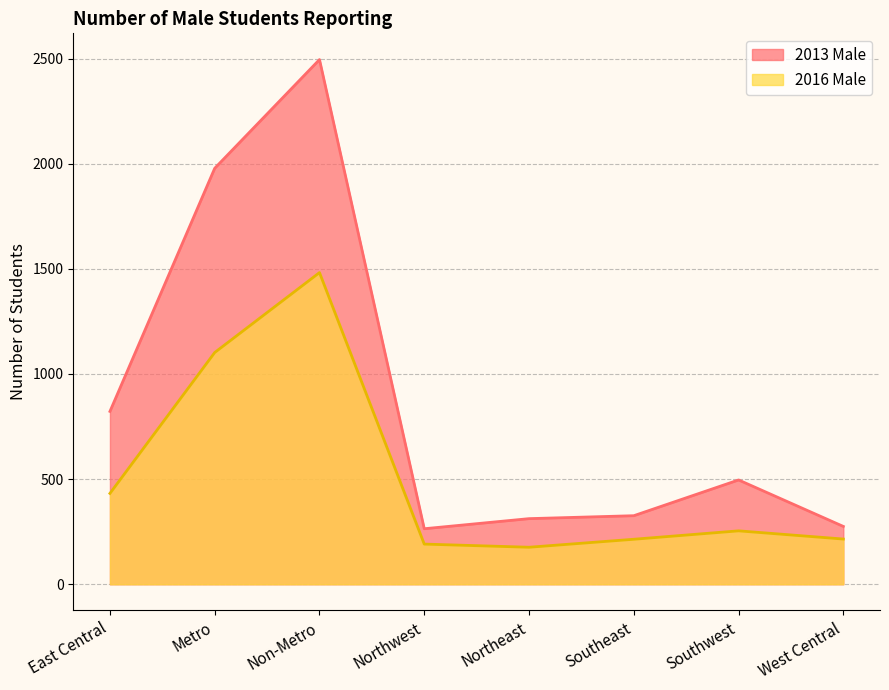

At which category does the chart reach its peak across all series?

Non-Metro